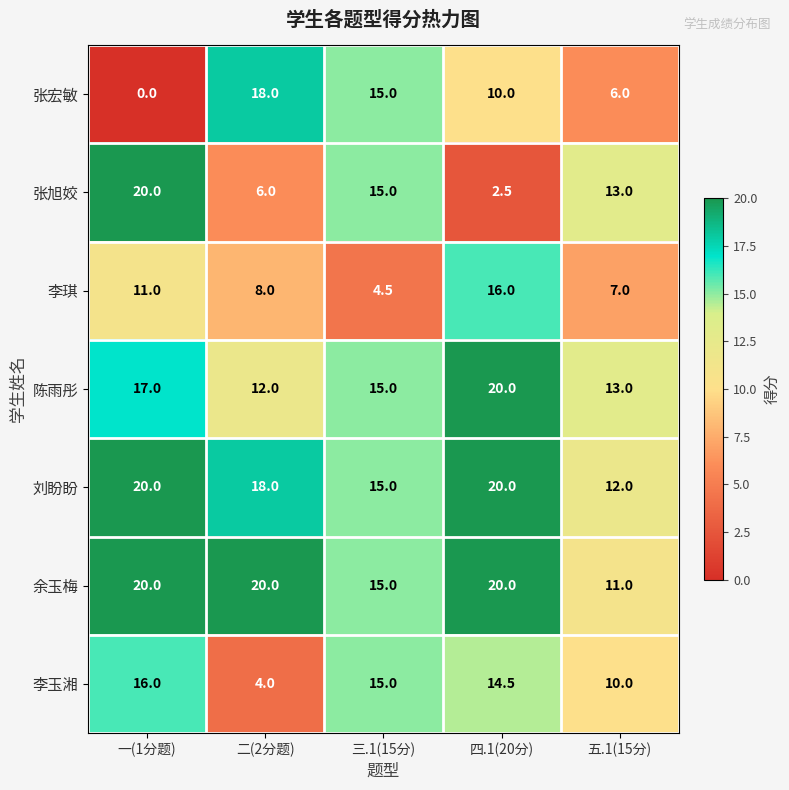

At how many categories does at least one series exceed 18?

3